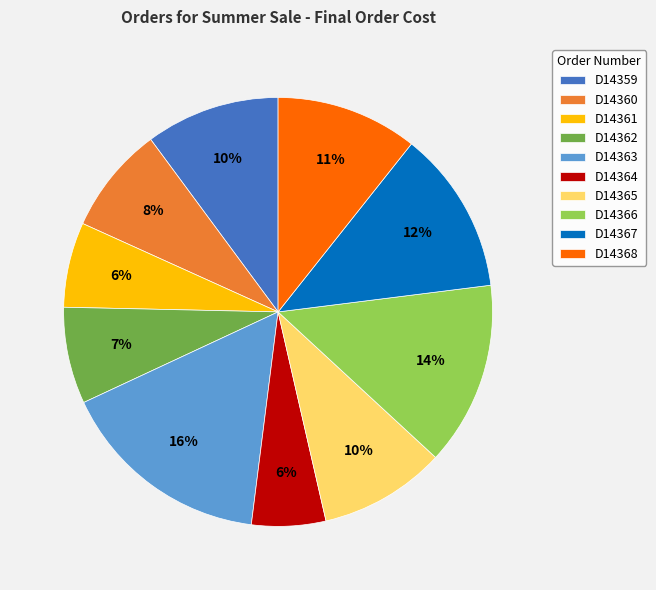

Does D14360 represent more than half of the total?

No